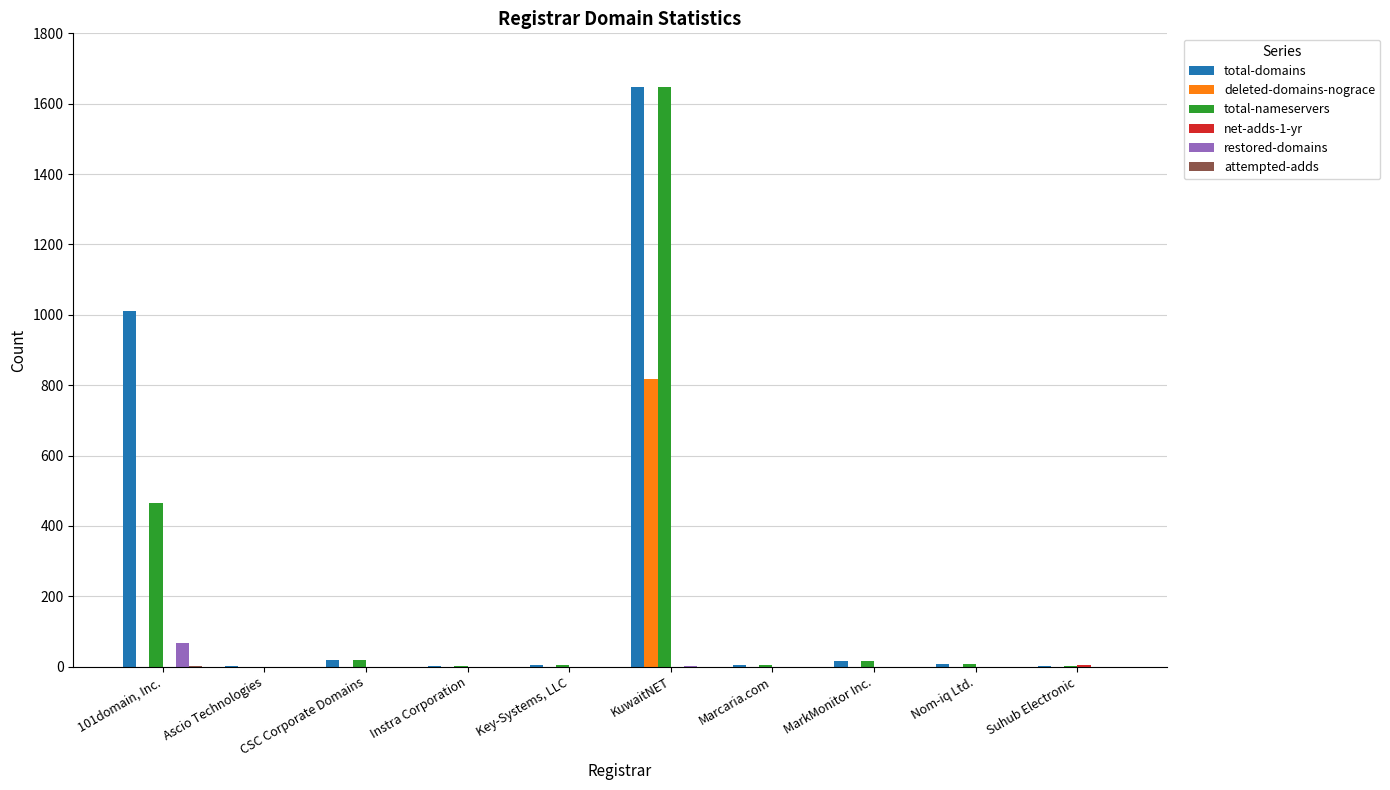

What is the maximum value shown in the chart?

1648